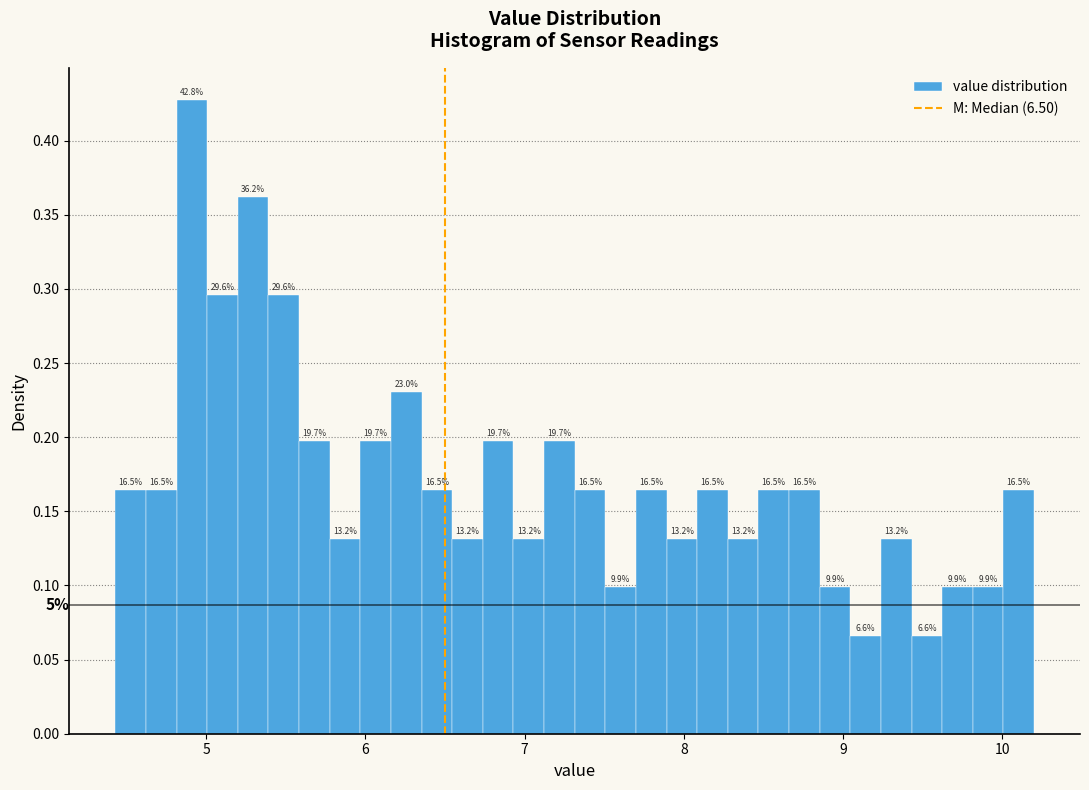

Around what value on the x-axis is the tallest bar? Give the approximate position of its centre, as read against the axis.

4.9